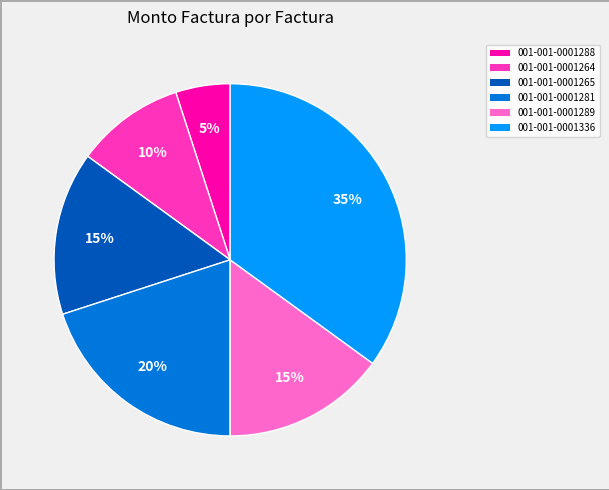

Is 001-001-0001288 the majority of the pie?

No